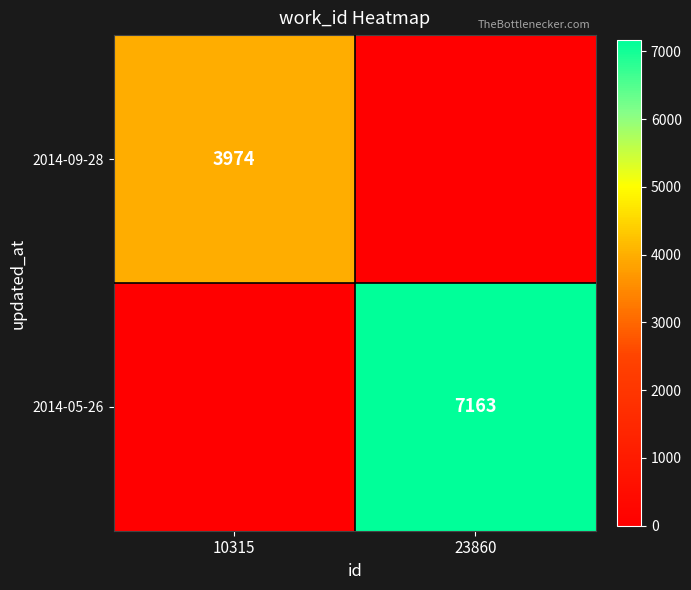

Between 10315 and 23860, which is larger?

10315